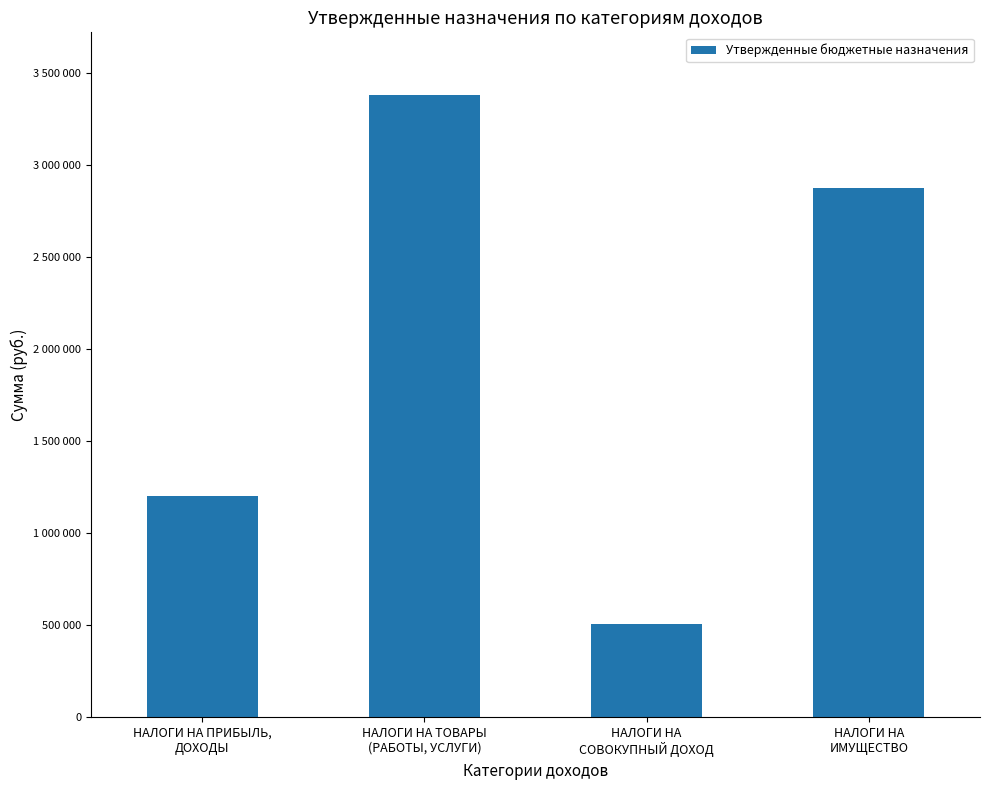

What is the value of the 3rd bar from the left?

505400